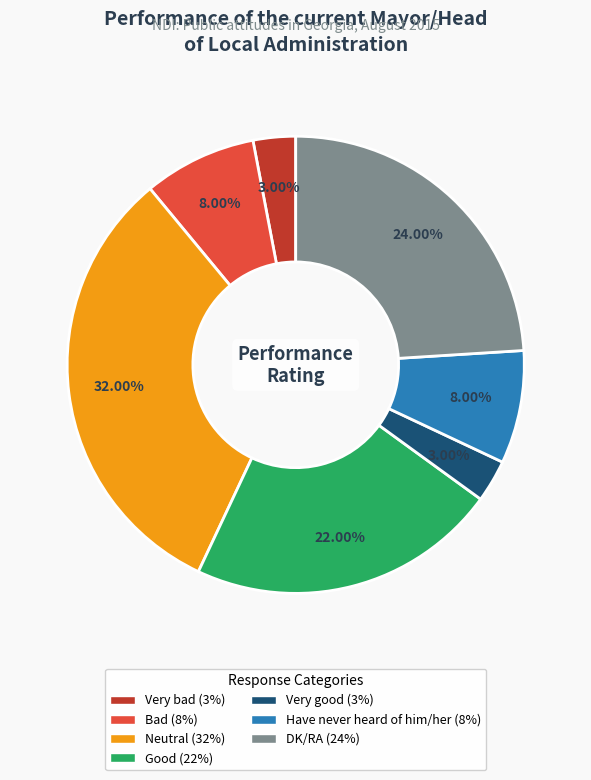

What percentage is the Good slice, to the nearest percent?

22%